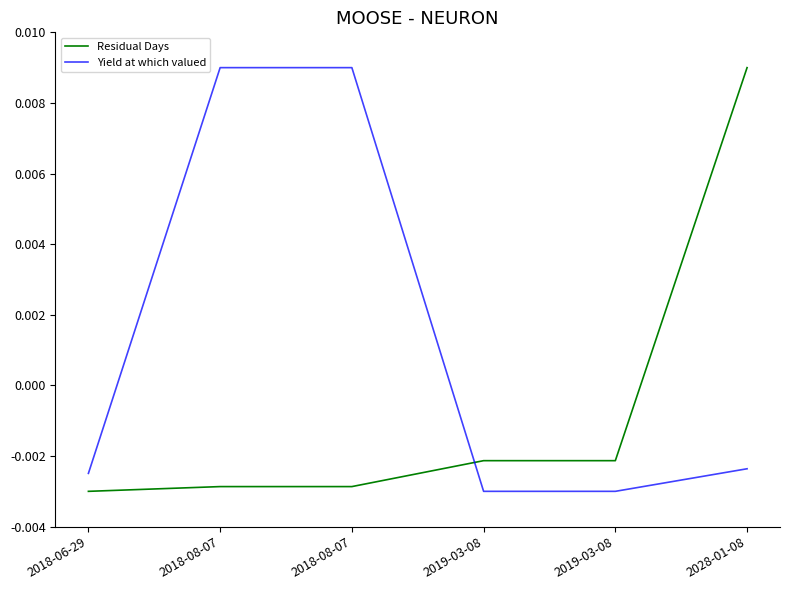

Does the chart have visible grid lines?

No